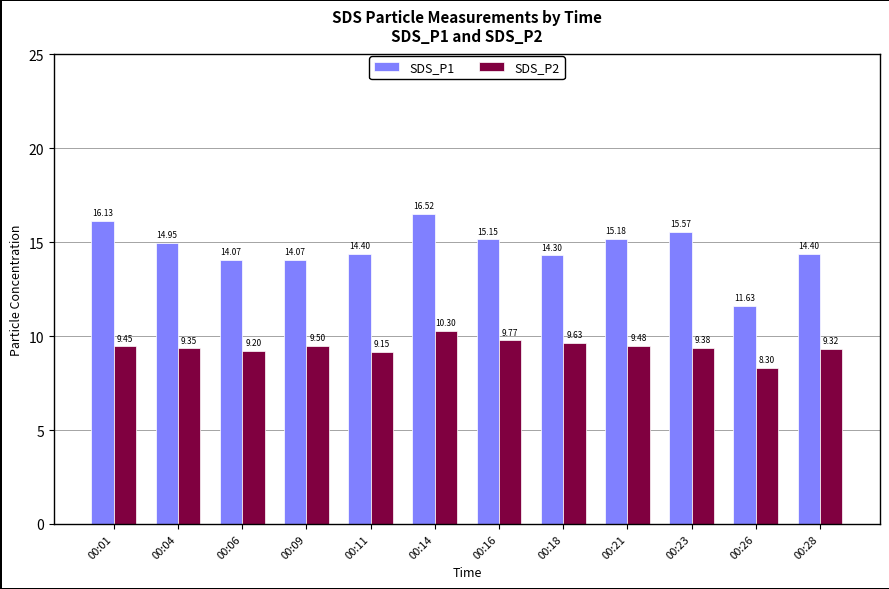

What is the maximum value shown in the chart?

16.5